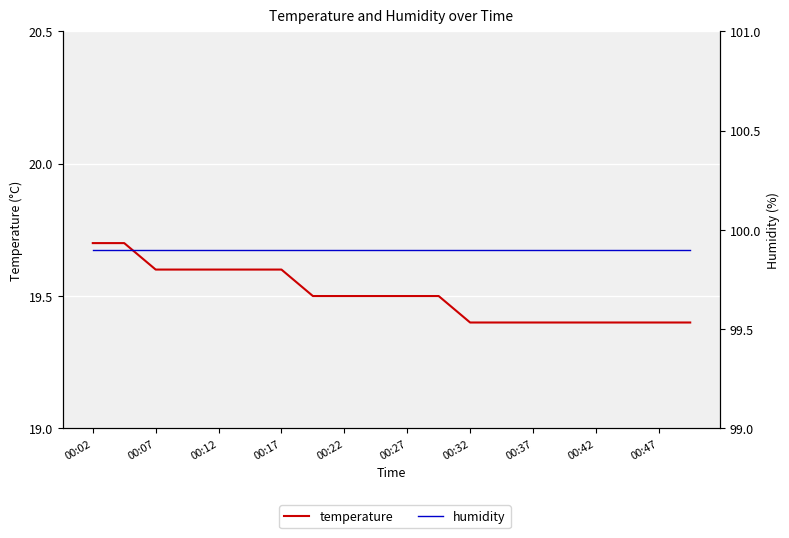

Reading left to right, what are all the values shown in this chart?

temperature: 19.7	19.7	19.6	19.6	19.6	19.6	19.6	19.5	19.5	19.5	19.5	19.5	19.4	19.4	19.4	19.4	19.4	19.4	19.4	19.4
humidity: 99.9	99.9	99.9	99.9	99.9	99.9	99.9	99.9	99.9	99.9	99.9	99.9	99.9	99.9	99.9	99.9	99.9	99.9	99.9	99.9